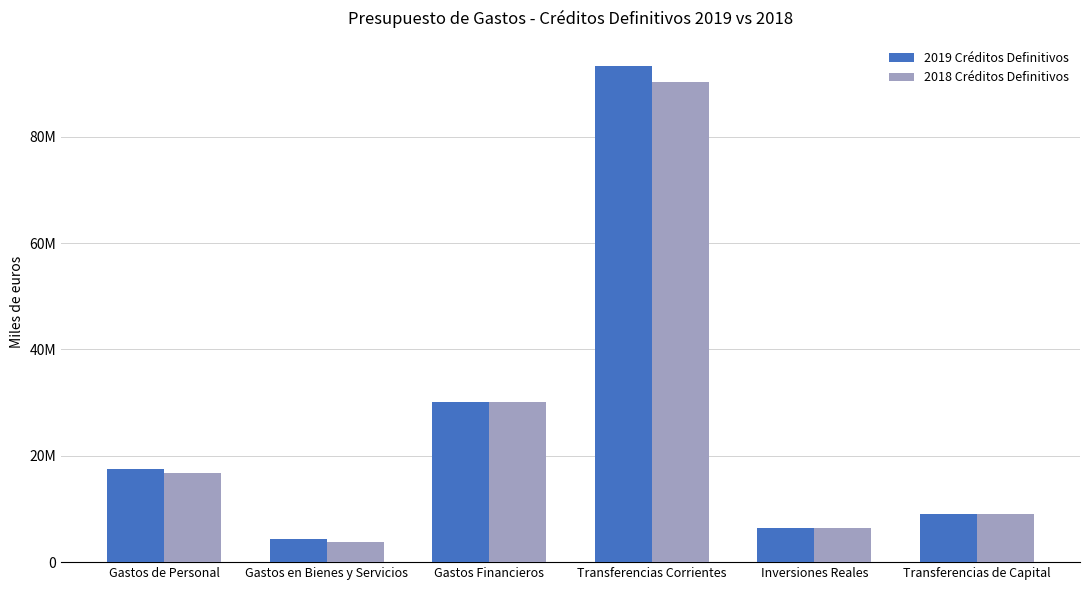

Between Gastos de Personal and Transferencias de Capital, which is larger?

Gastos de Personal